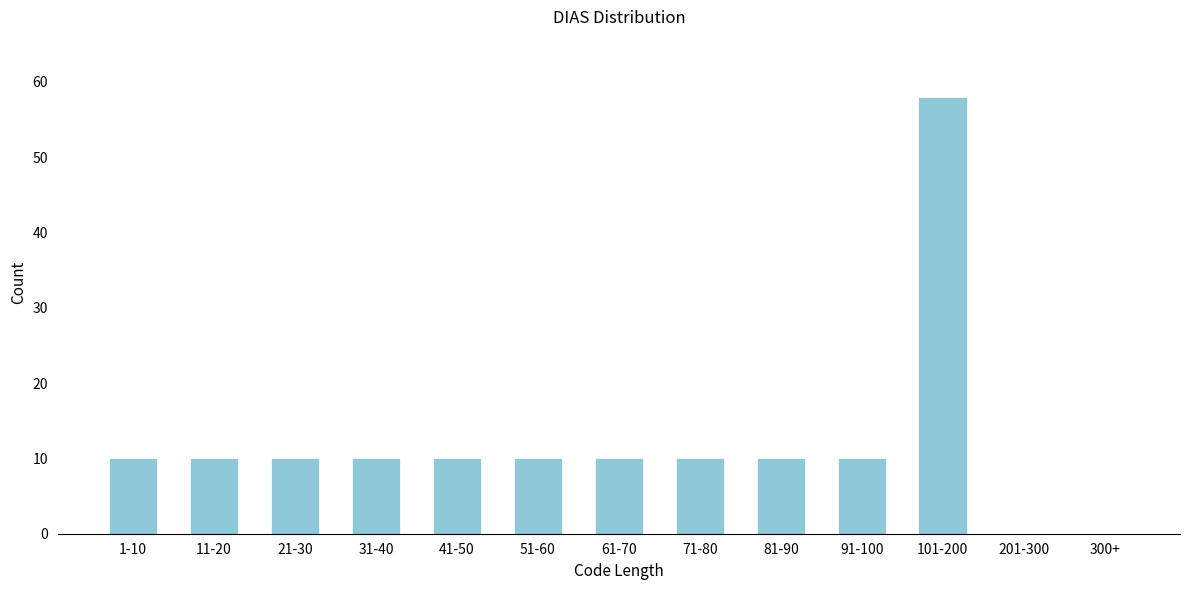

Reading right to left, extract all data points from this chart.

300+=0	201-300=0	101-200=58	91-100=10	81-90=10	71-80=10	61-70=10	51-60=10	41-50=10	31-40=10	21-30=10	11-20=10	1-10=10